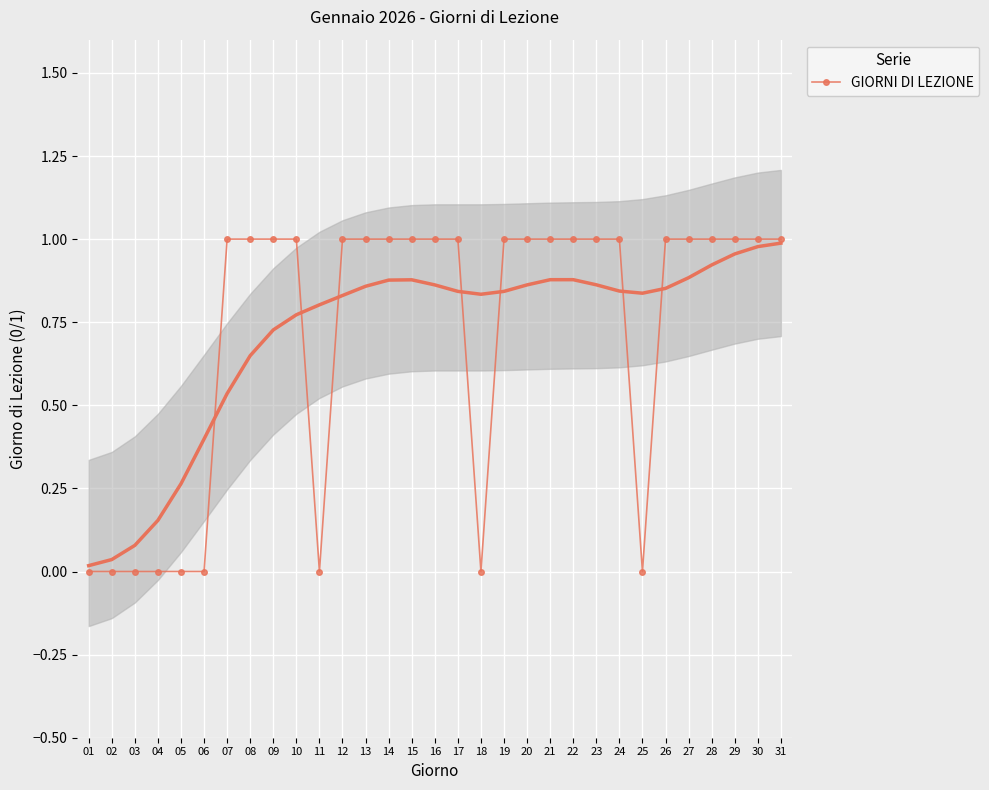

Reading left to right, what are all the values shown in this chart?

01=0	02=0	03=0	04=0	05=0	06=0	07=1	08=1	09=1	10=1	11=0	12=1	13=1	14=1	15=1	16=1	17=1	18=0	19=1	20=1	21=1	22=1	23=1	24=1	25=0	26=1	27=1	28=1	29=1	30=1	31=1